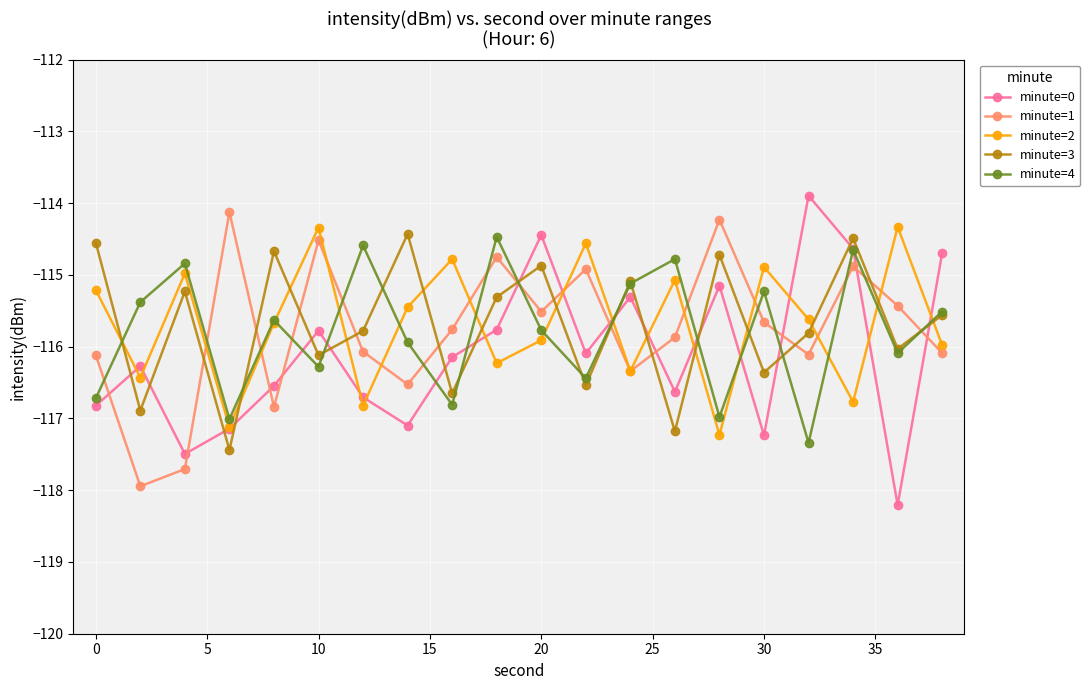

How many times do minute=2 and minute=3 cross each other?

14